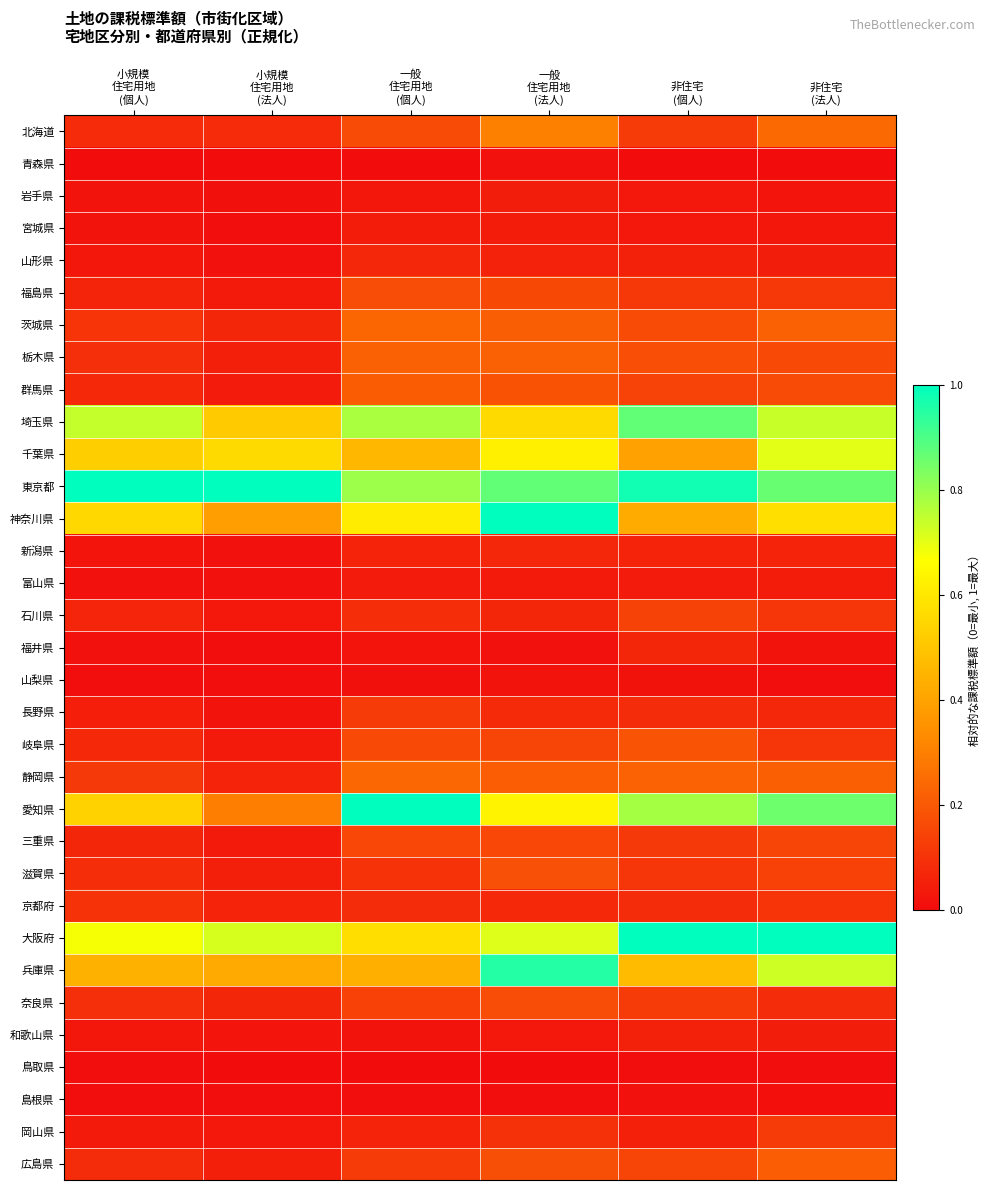

At how many categories does at least one series exceed 0?

6